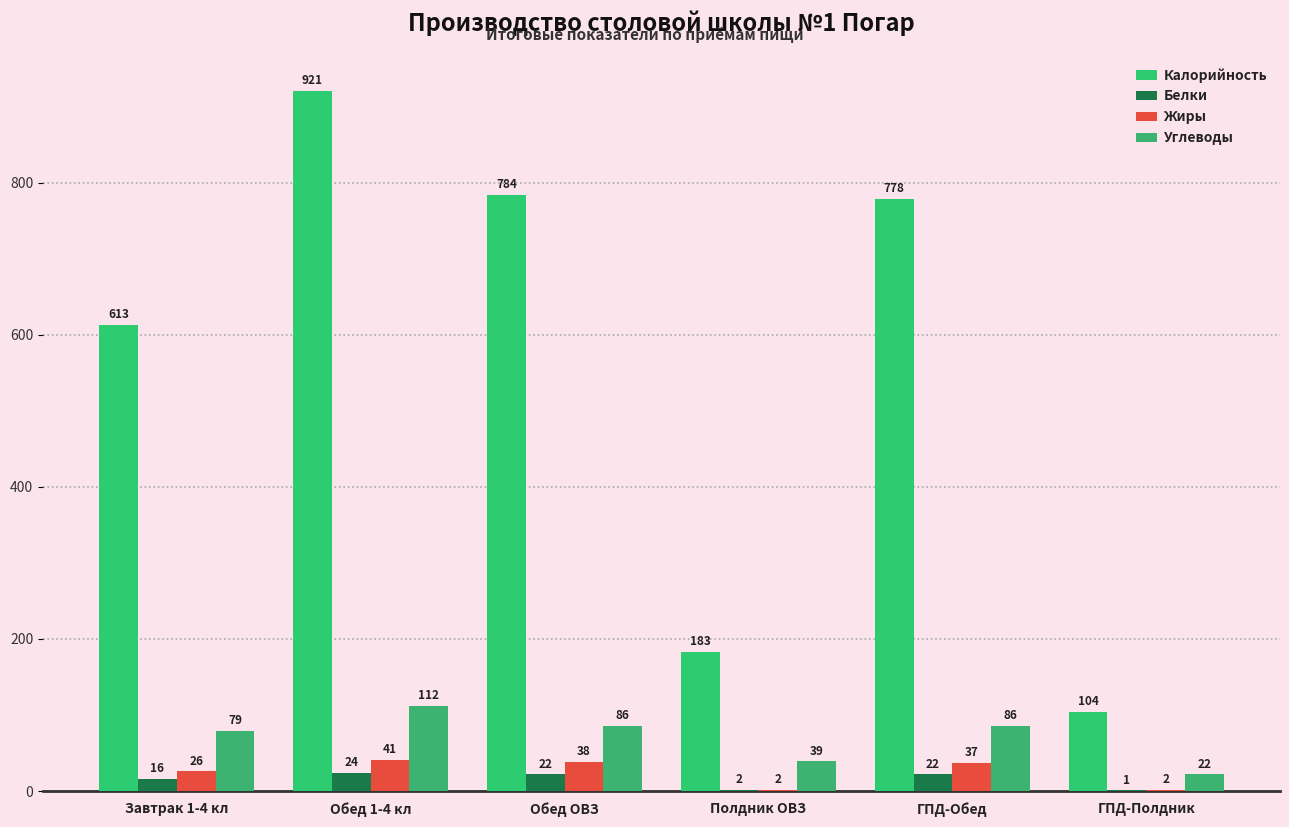

At which label does Жиры first exceed 37?

Обед 1-4 кл